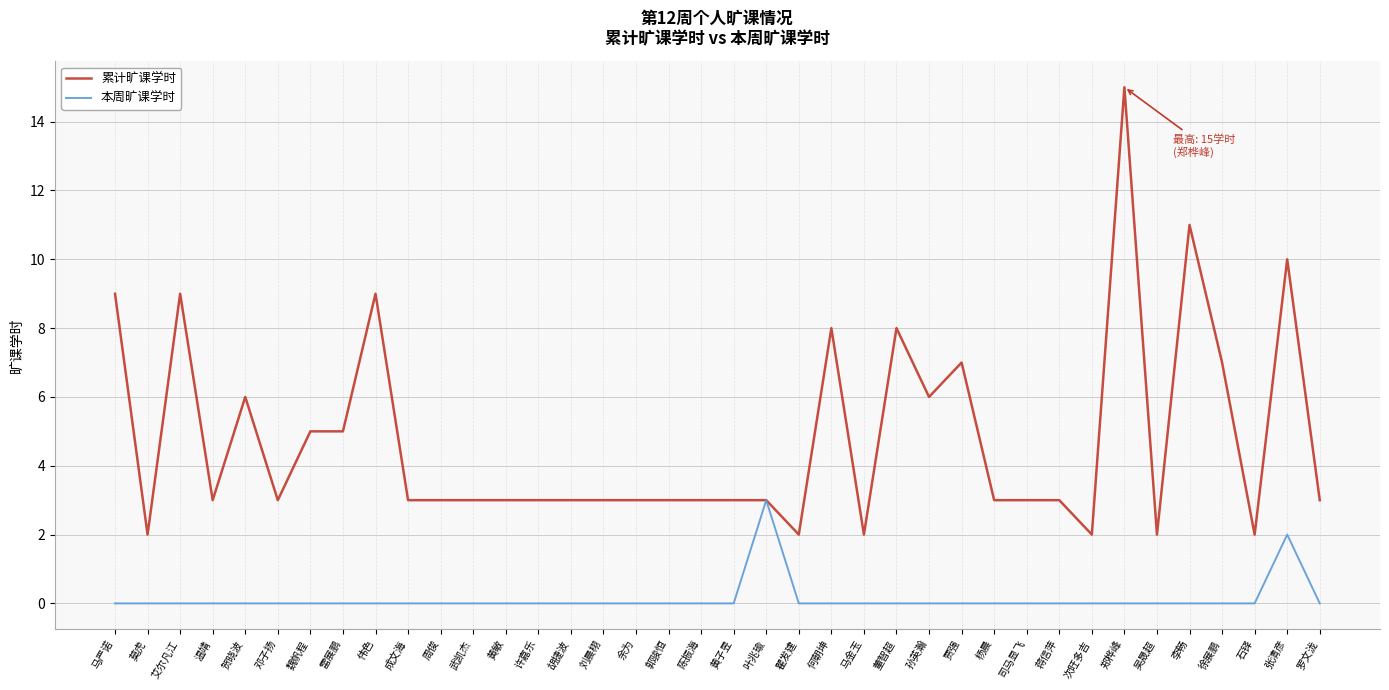

Which label corresponds to the largest value in the chart?

郑桦峰